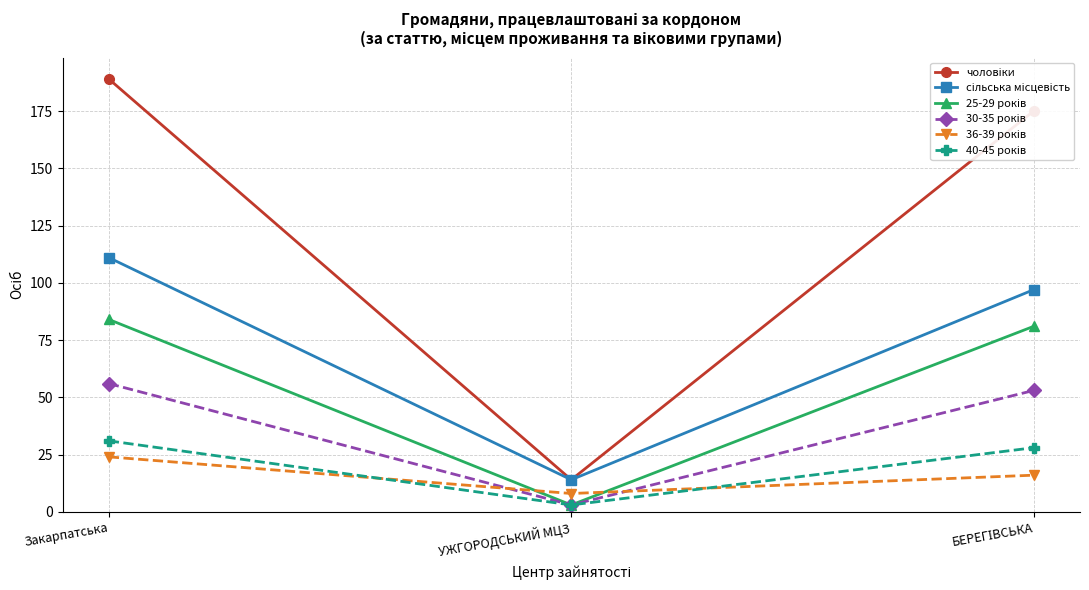

What is the difference between the highest and lowest values at Закарпатська?

165